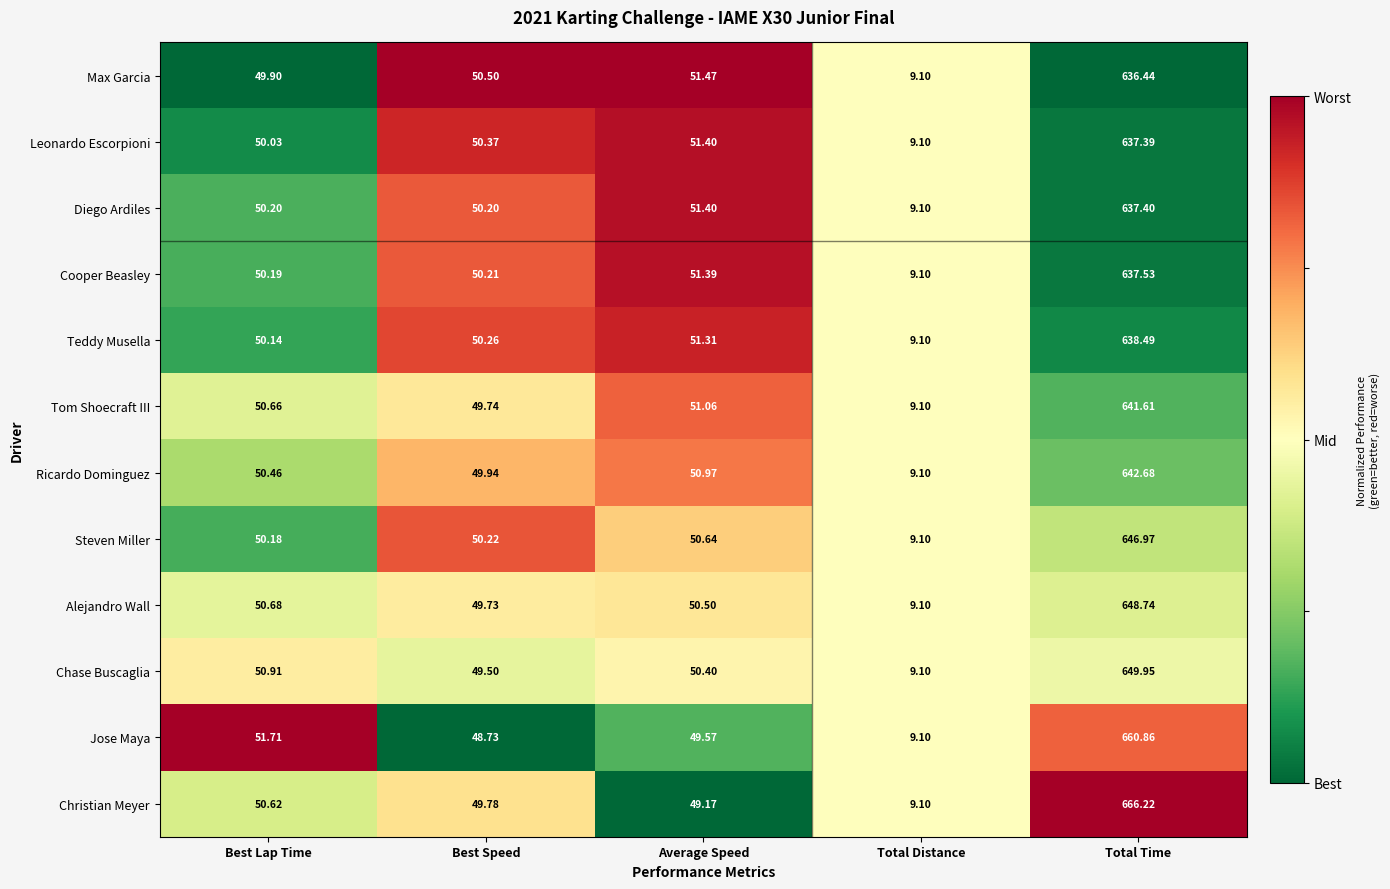

Which series has the largest total across all categories?

Christian Meyer